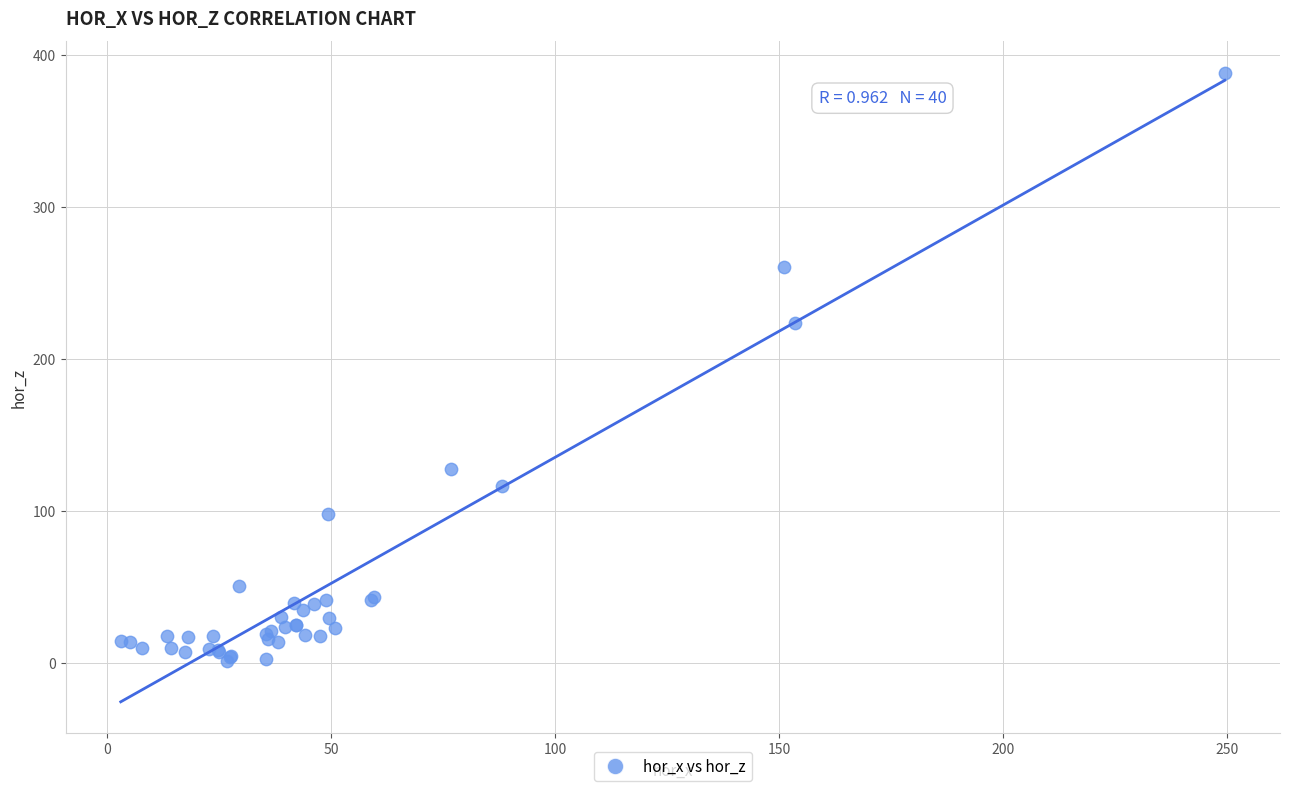

What Y value in the scatter plot is closest to 194?

223.7